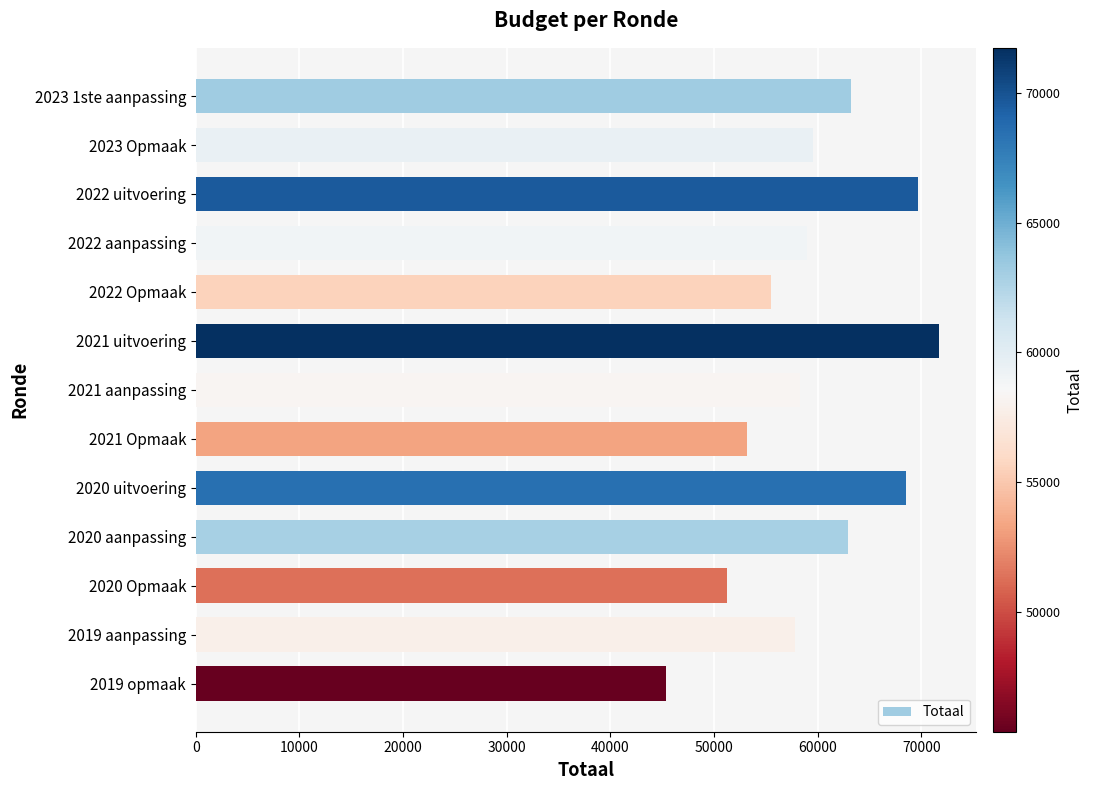

Reading top to bottom, extract all data points from this chart.

63245	59525	69644	58987	55472	71734	58264	53215	68523	62916	51252	57789	45371